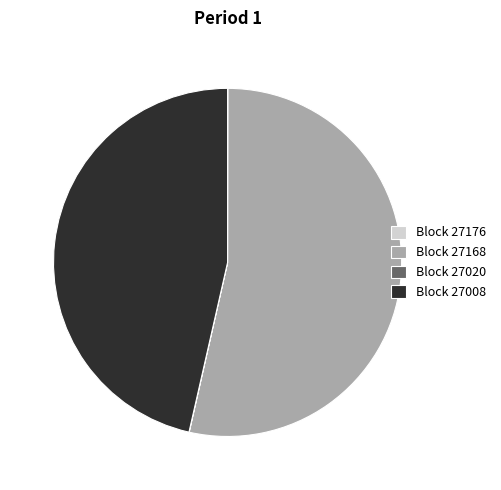

Does any single category account for the majority?

Yes